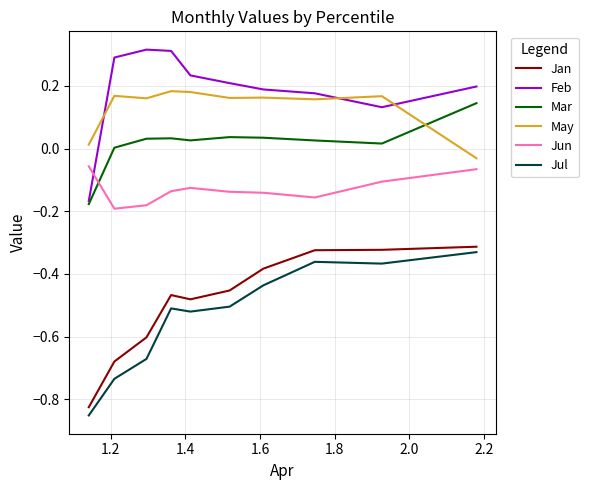

How many times do Feb and Jun cross each other?

1